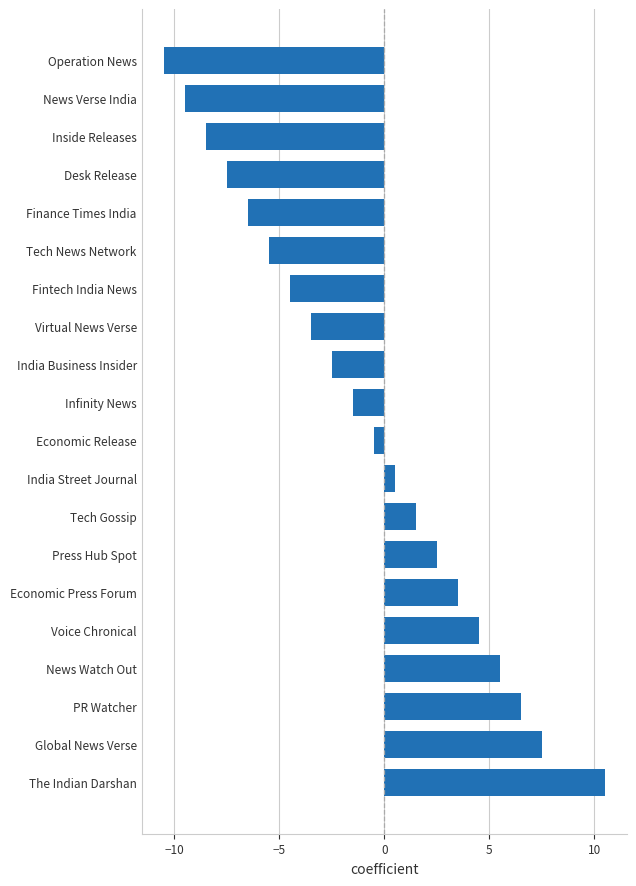

The chart shows a value of -2.7 at Infinity News. True or false?

False